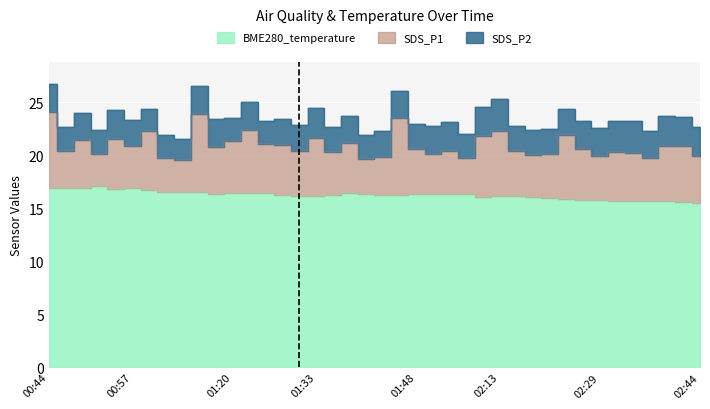

Does the chart display data point markers on the line(s)?

No